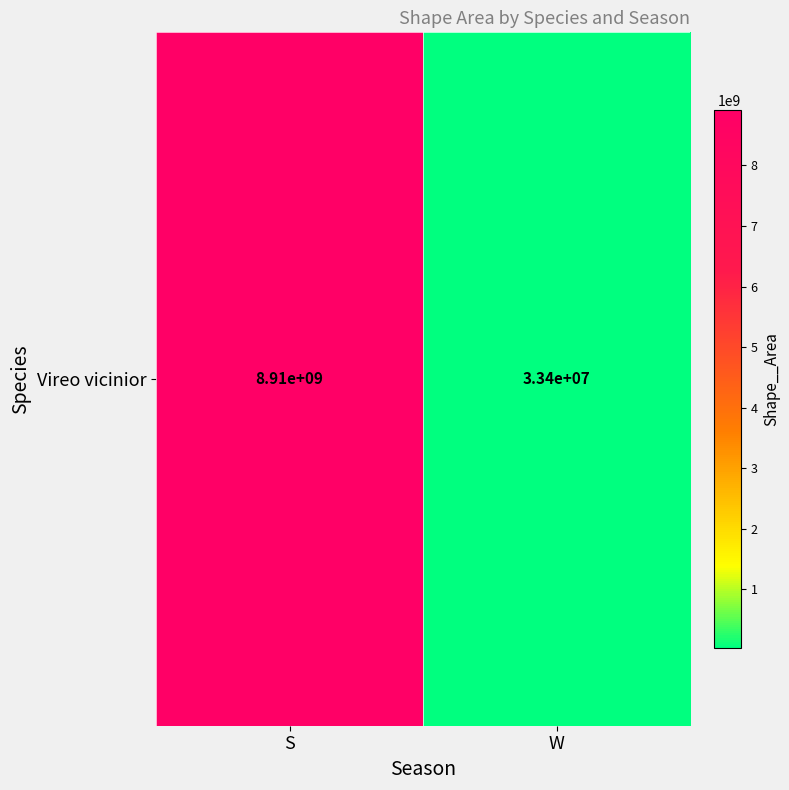

What is the smallest value displayed?

33427436.3